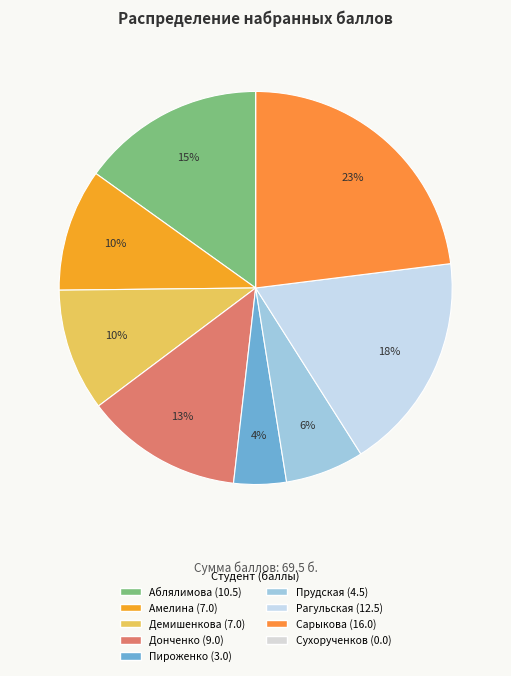

Count the number of slices in the pie.

9